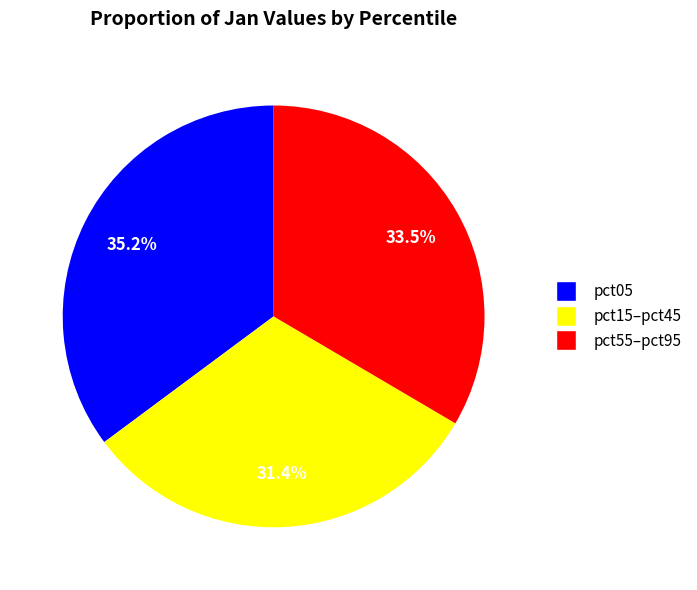

How many segments does this pie chart have?

3